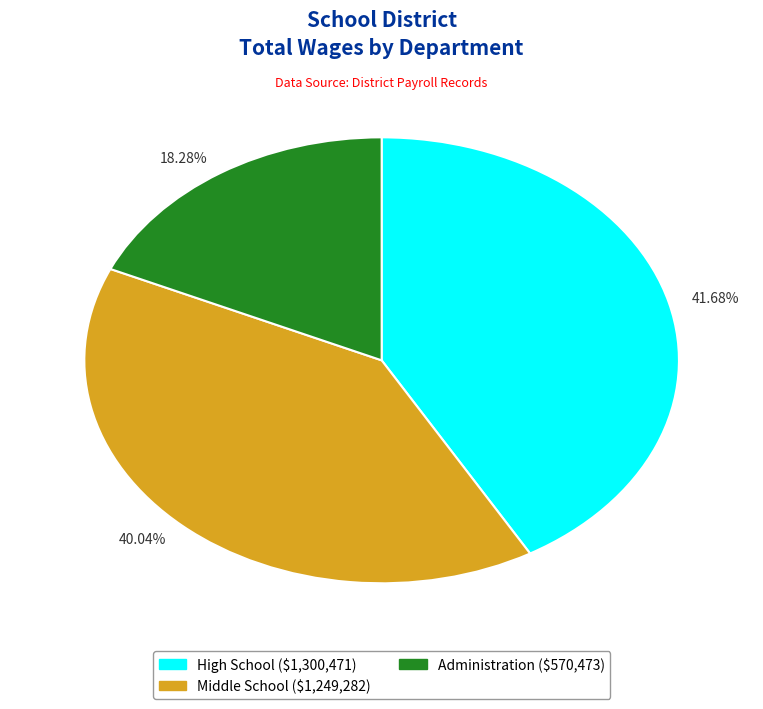

What is the ratio of the value at 40.04% to the value at 18.28%?

2.2